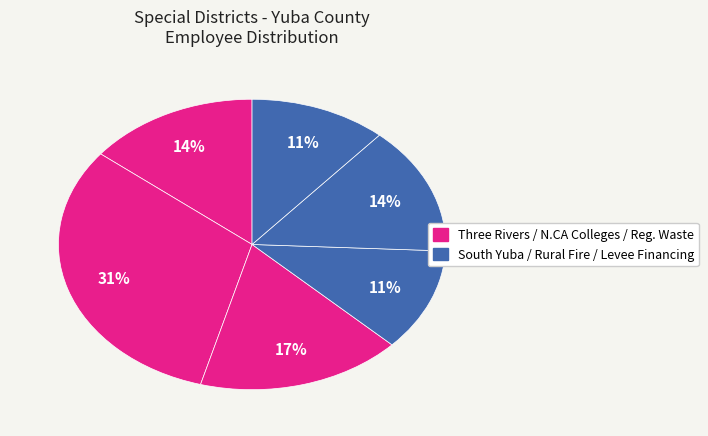

Which category has the biggest portion of the pie?

Northern California Community Colleges